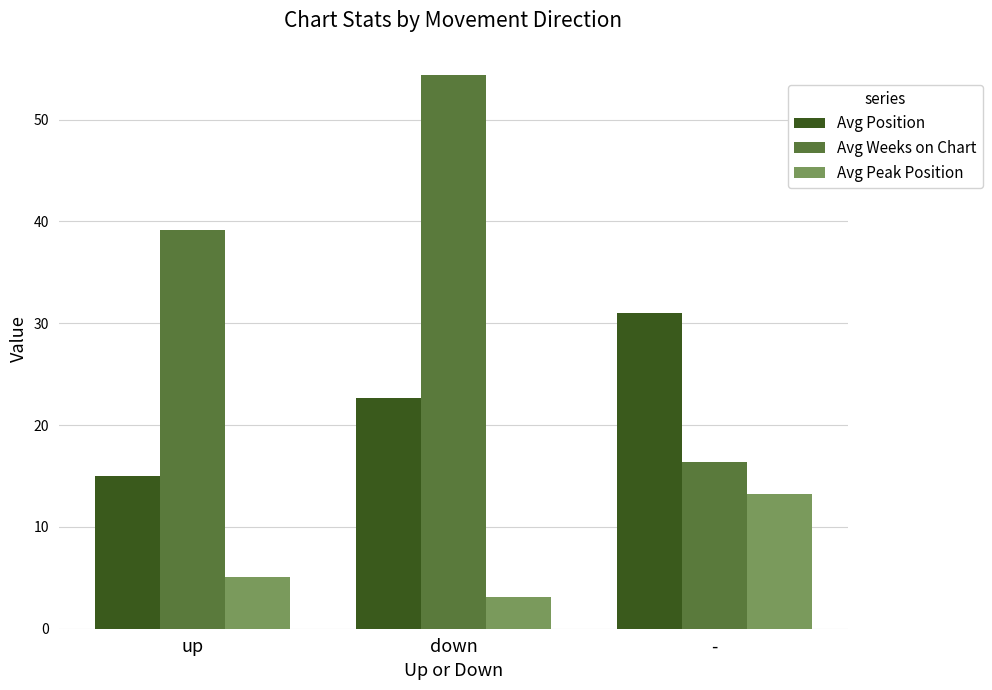

Which series has the largest range (max minus min)?

Avg Weeks on Chart